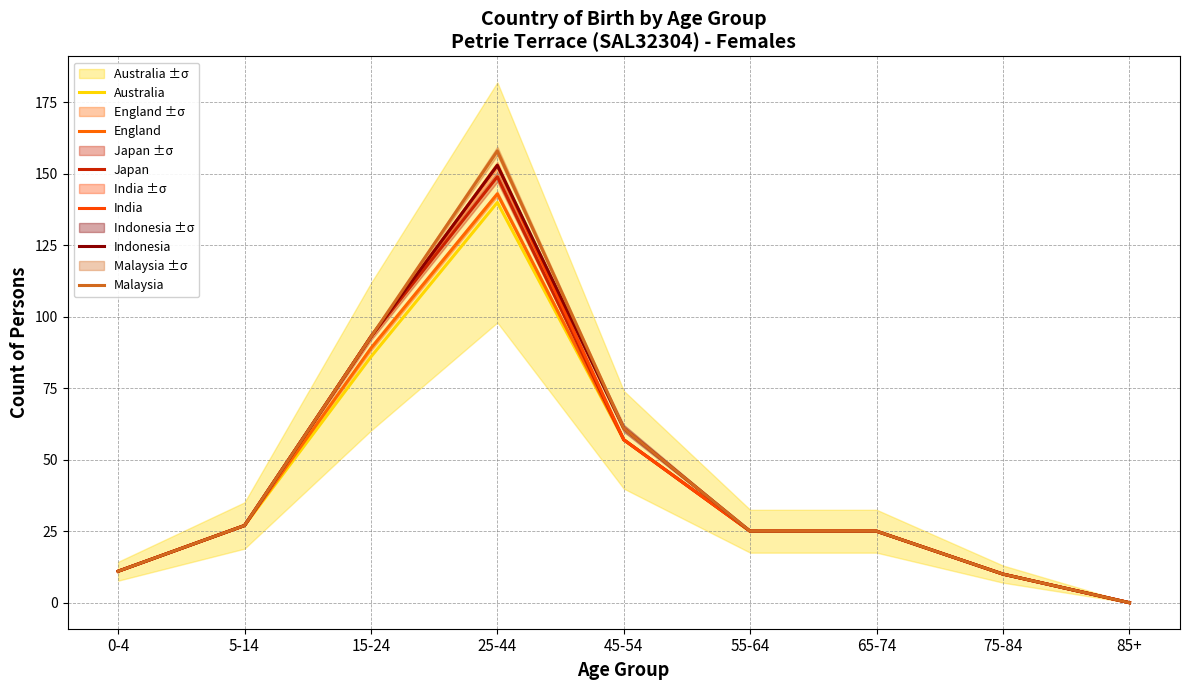

What position from the right is 65-74?

3